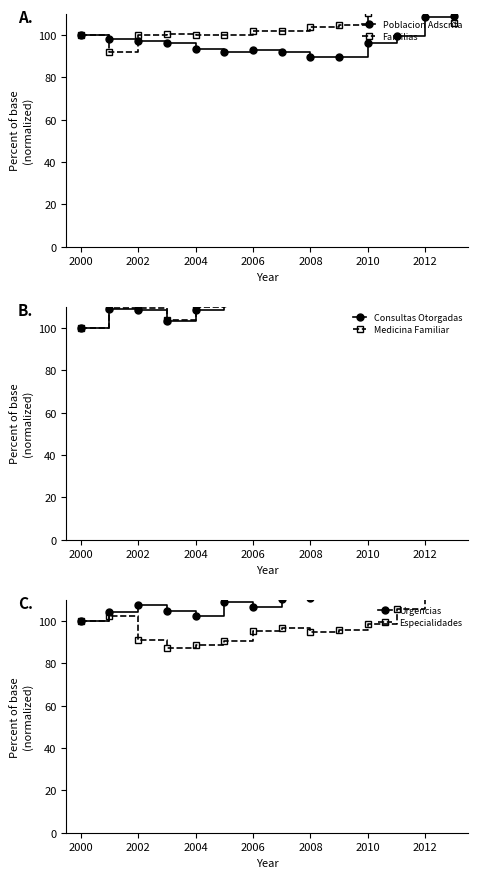

What is the lowest value of the Poblacion Adscrita series?

89.6